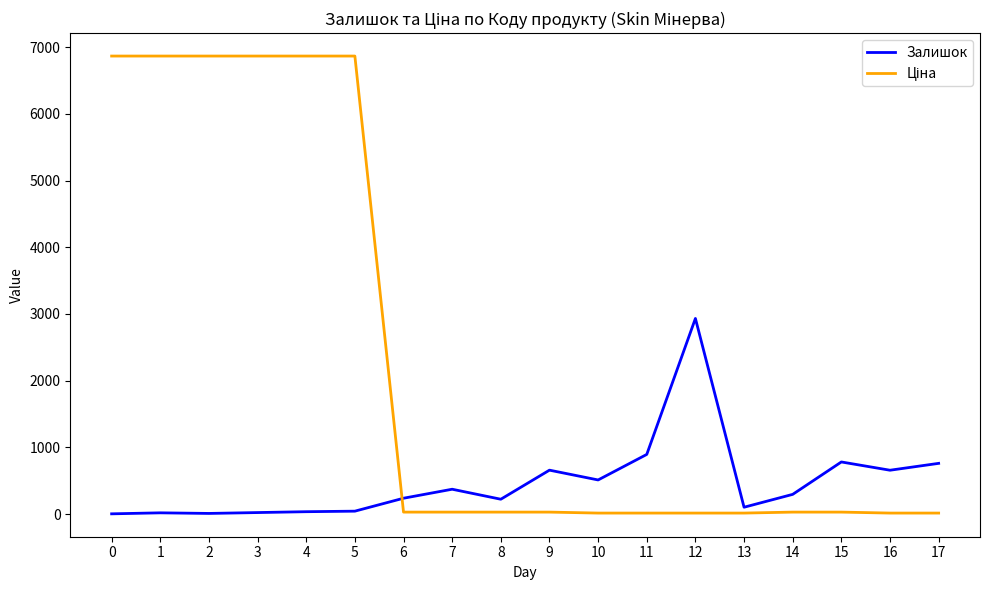

Does the chart have visible grid lines?

No